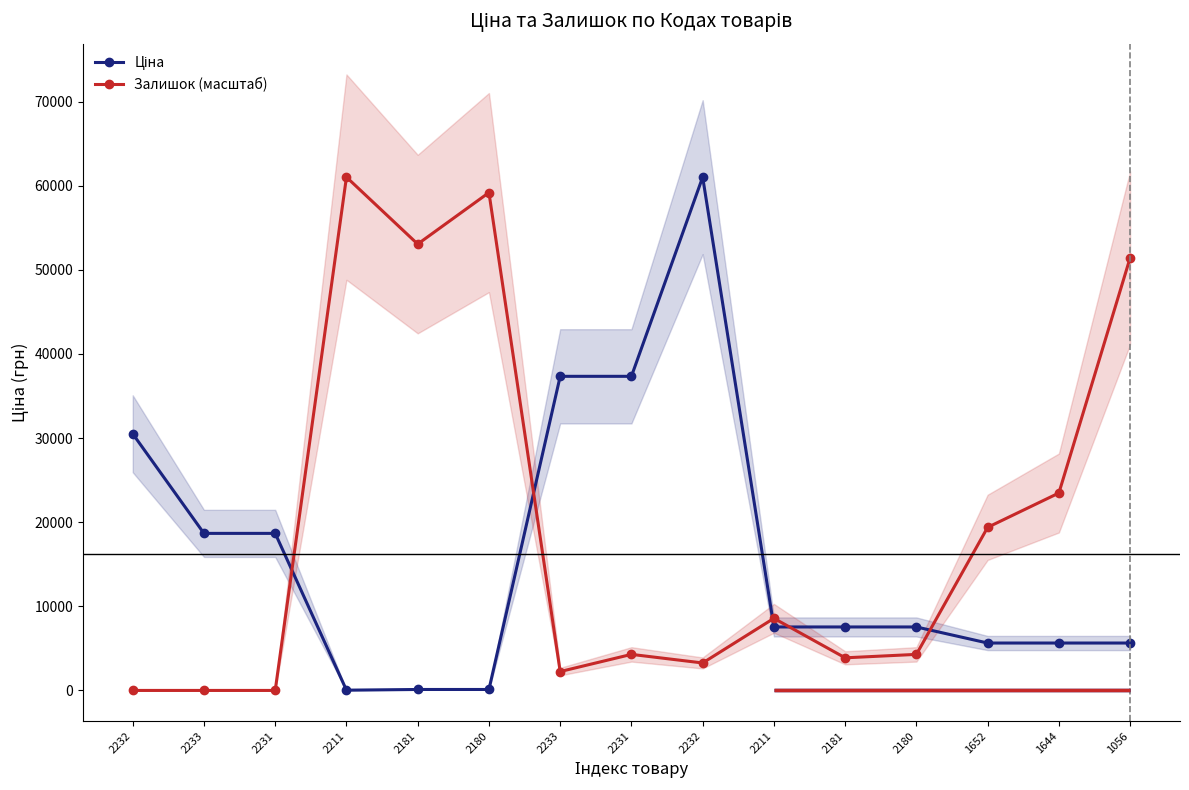

At 2233, list the series in order from largest to smallest.

Ціна, Залишок (масштаб)